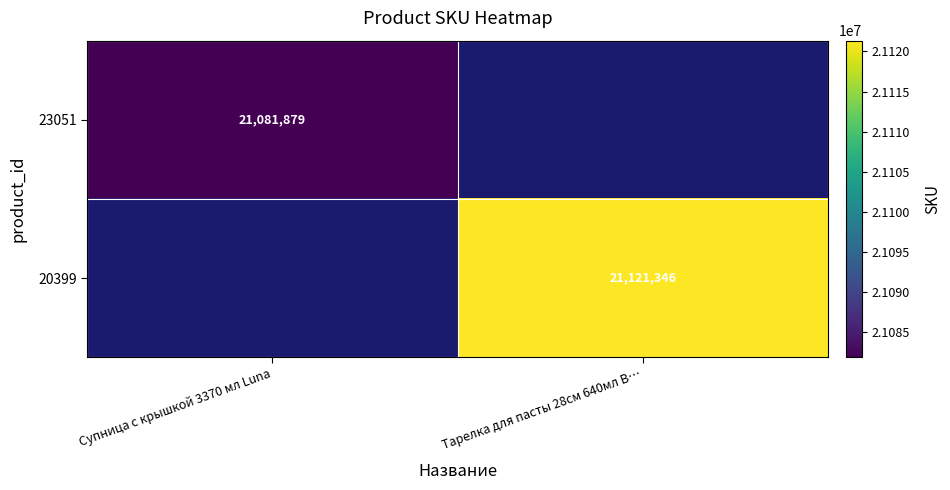

Is the value of 20399 at Тарелка для пасты 28см 640мл B… greater than the value of 23051 at Супница с крышкой 3370 мл Luna?

Yes